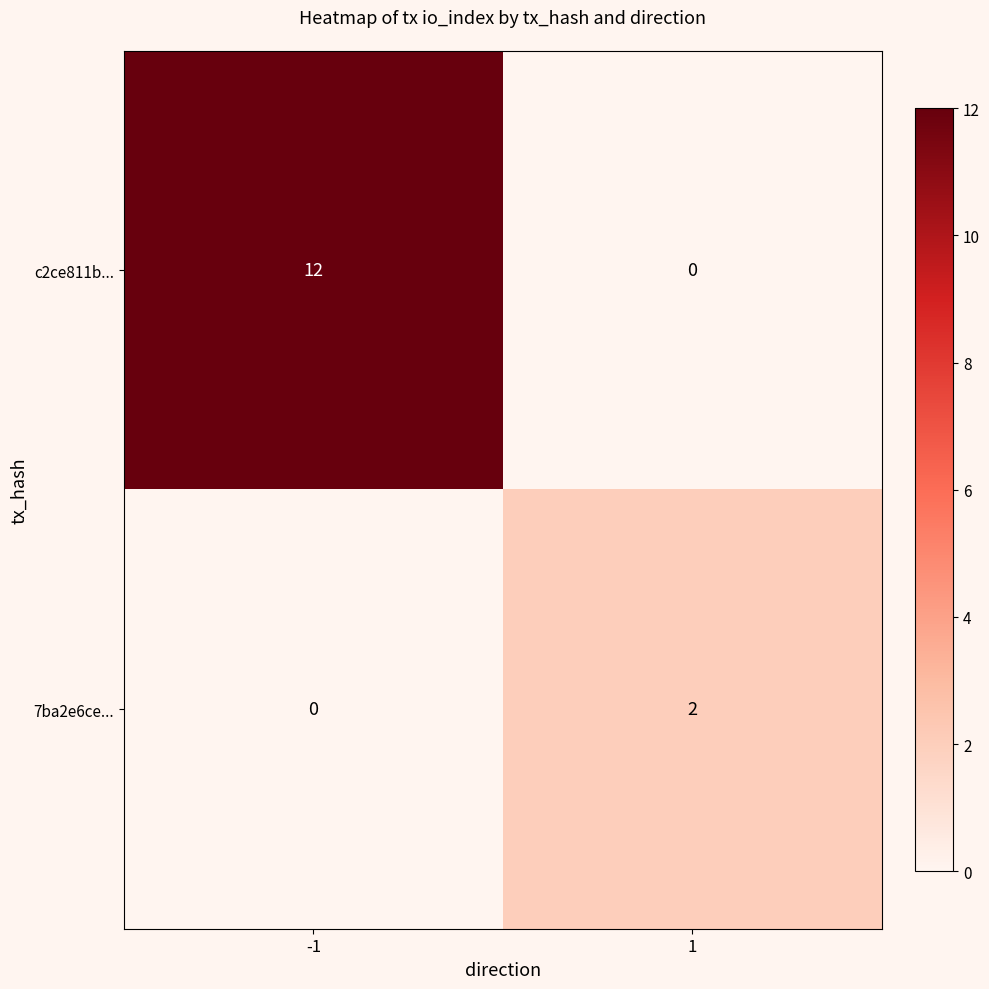

Rank the series at 1 from highest to lowest value.

7ba2e6ce..., c2ce811b...